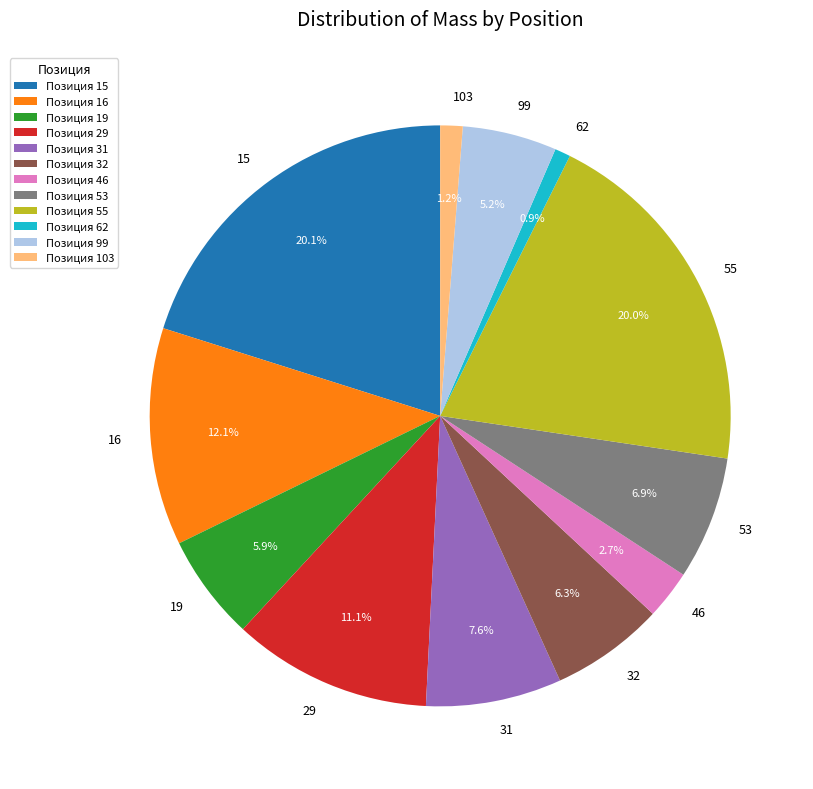

Between 62 and 19, which is larger?

19